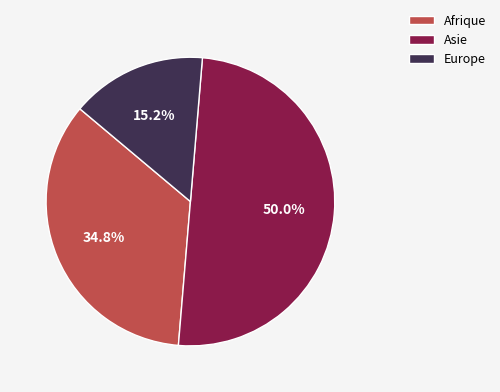

Count the number of slices in the pie.

3